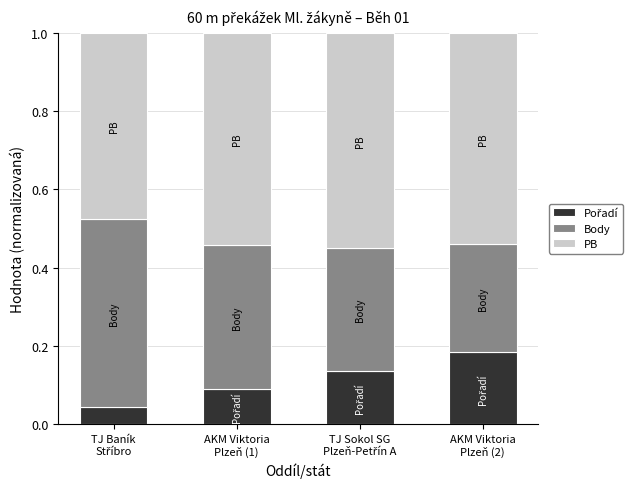

How many data points does each series have?

4